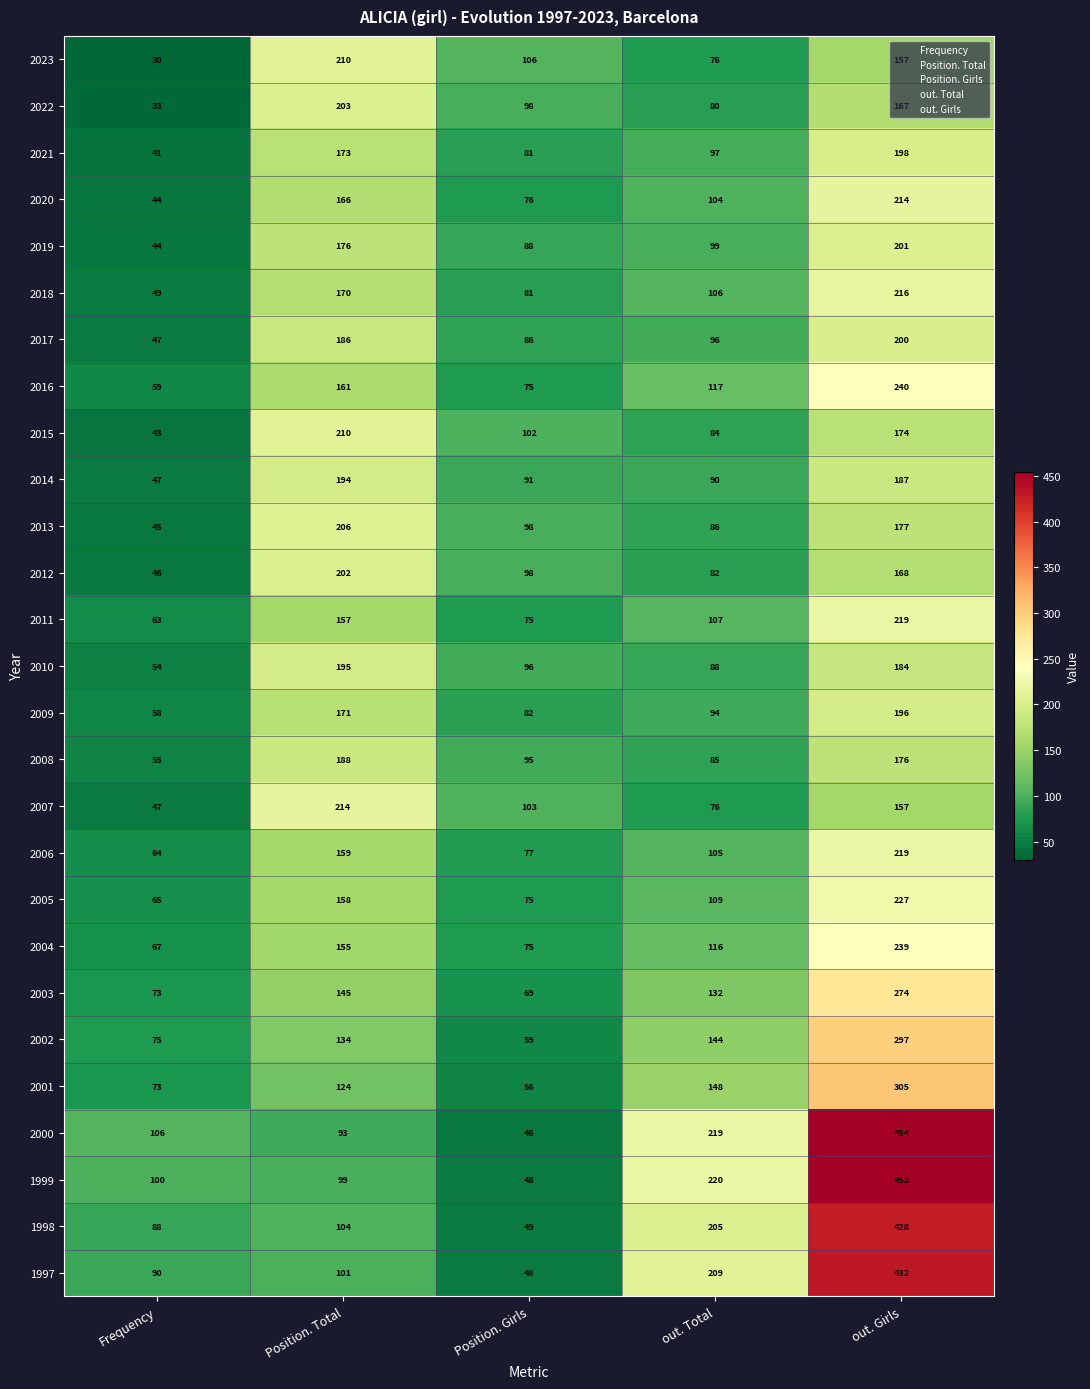

What is the sum of all 2000 values?

918